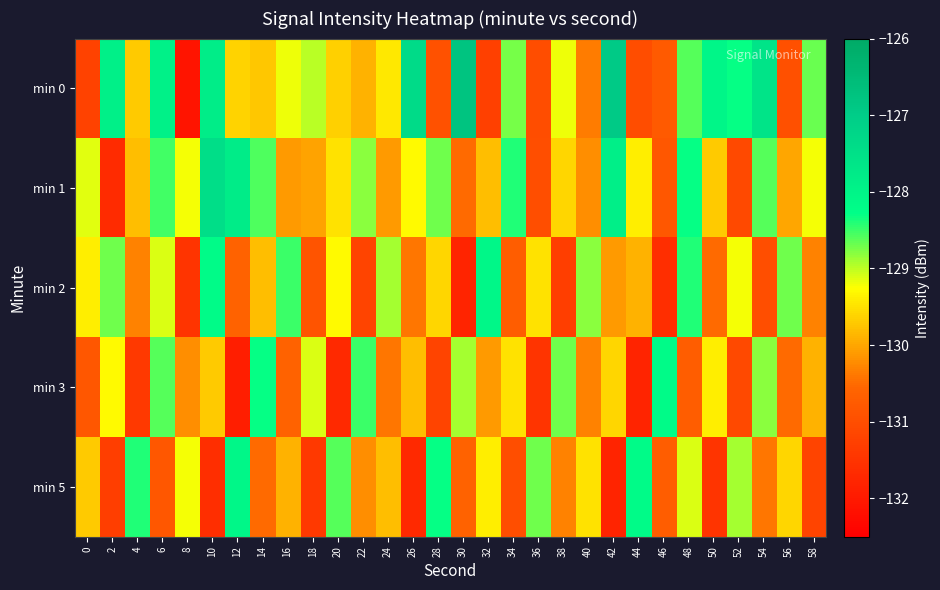

How many data points does each series have?

30